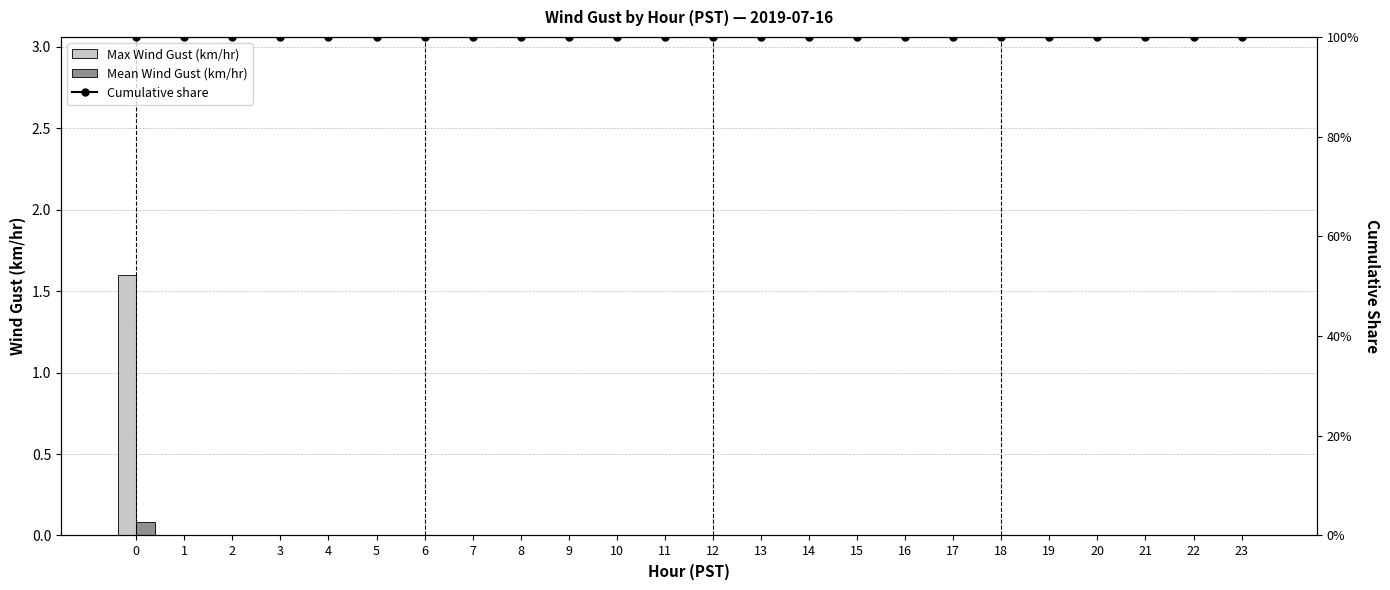

Which series changed the most between 10 and 14?

Max Wind Gust (km/hr)